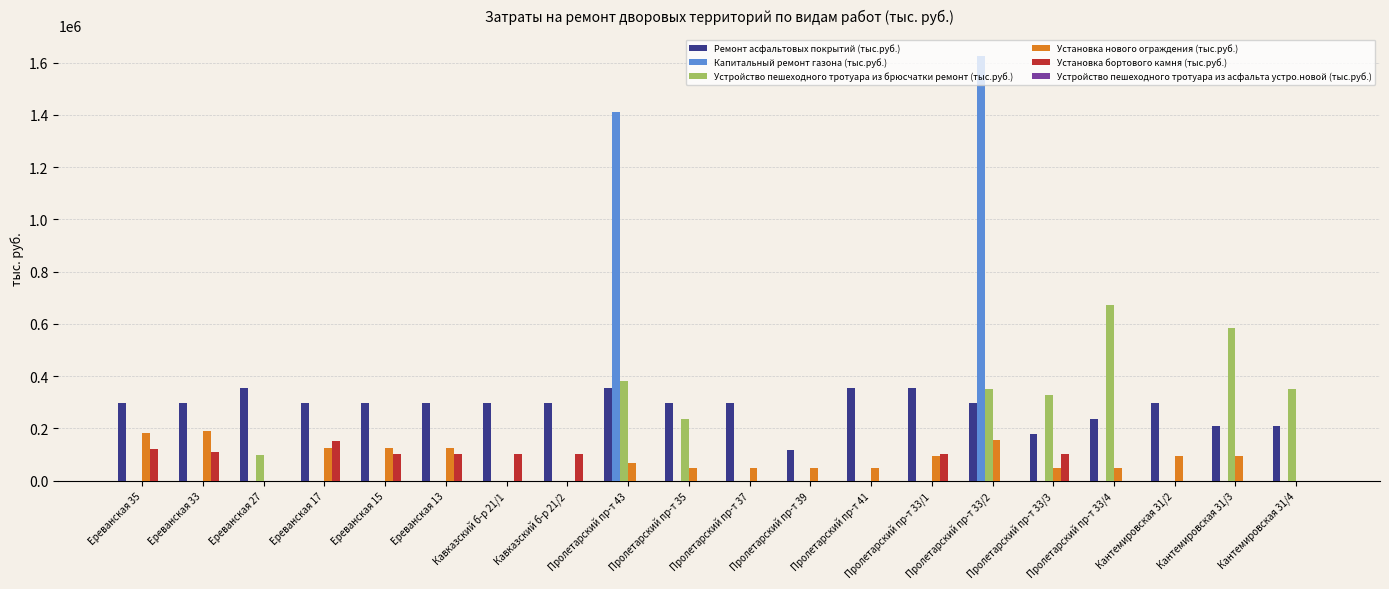

Is it true that Установка нового ограждения (тыс.руб.) equals 62207.6 at Пролетарский пр-т 33/2?

False